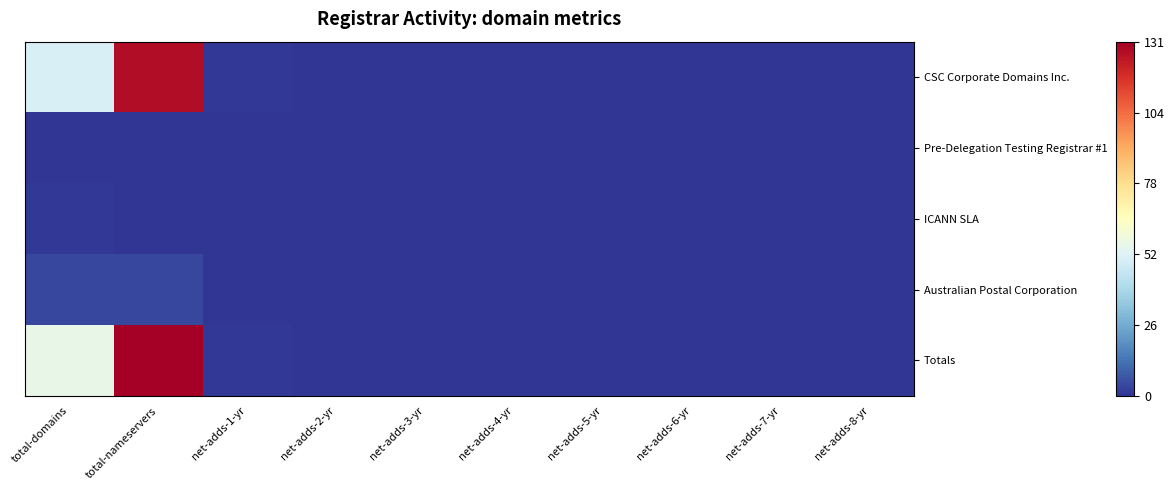

Rank the series at net-adds-6-yr from lowest to highest value.

CSC Corporate Domains Inc., Pre-Delegation Testing Registrar #1, ICANN SLA, Australian Postal Corporation, Totals